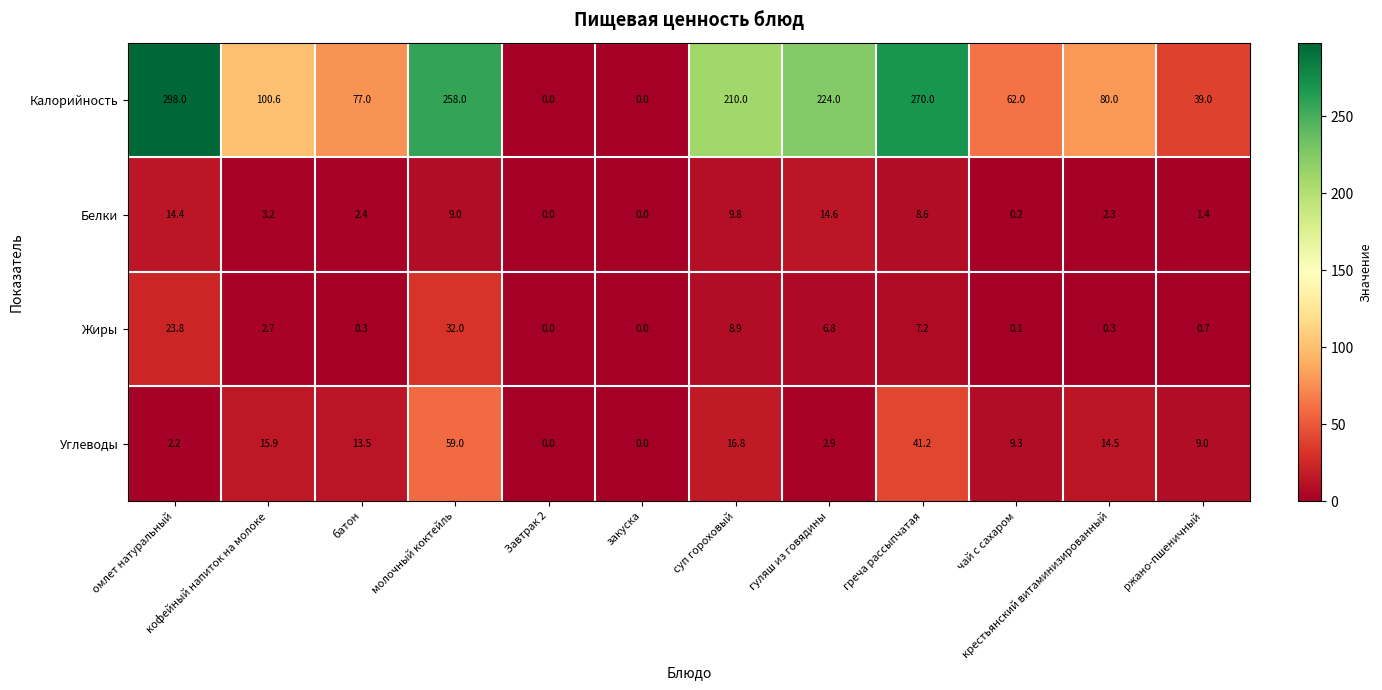

How many values in the Жиры series are below 2?

6